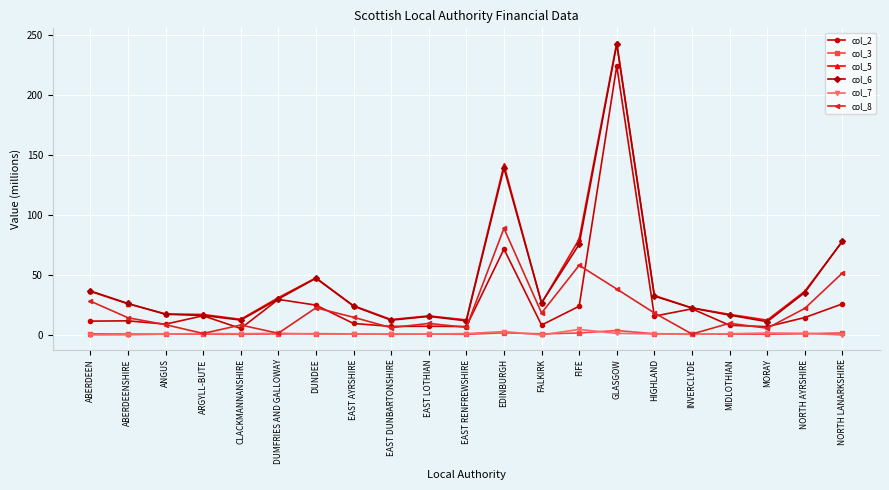

What is the average value of the col_5 series?

44.6